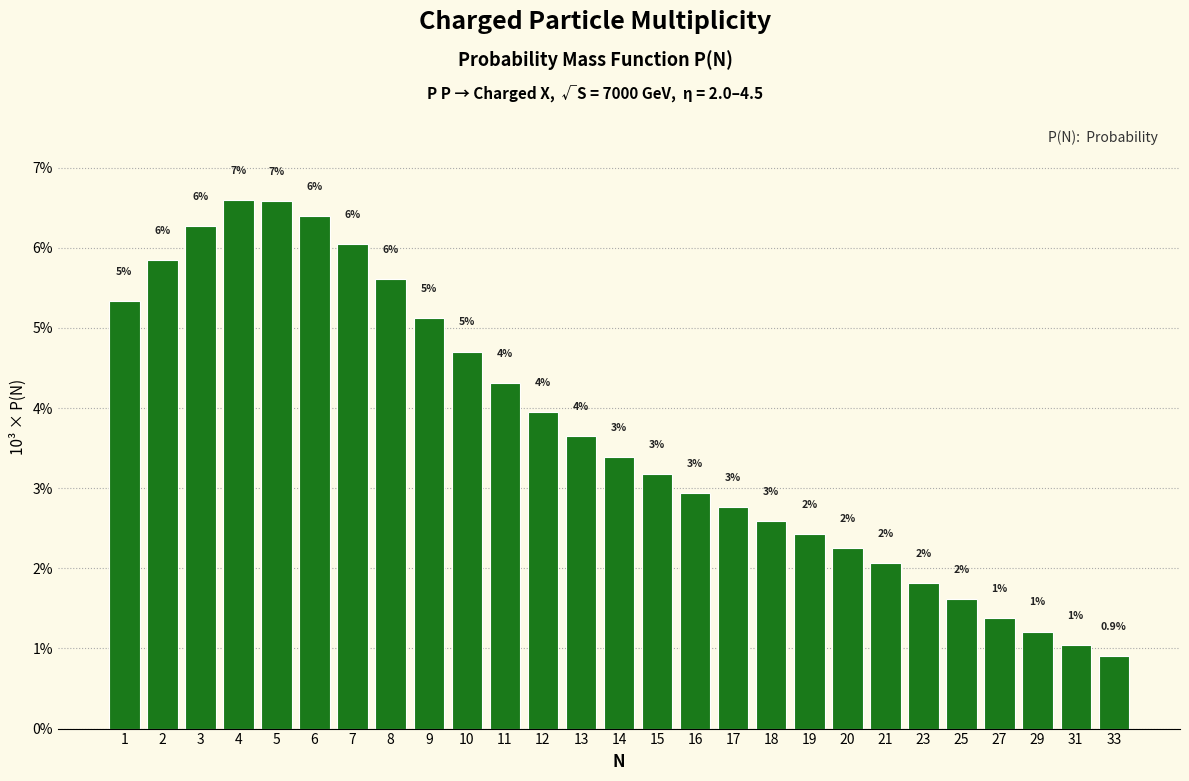

Are the bars horizontal?

No